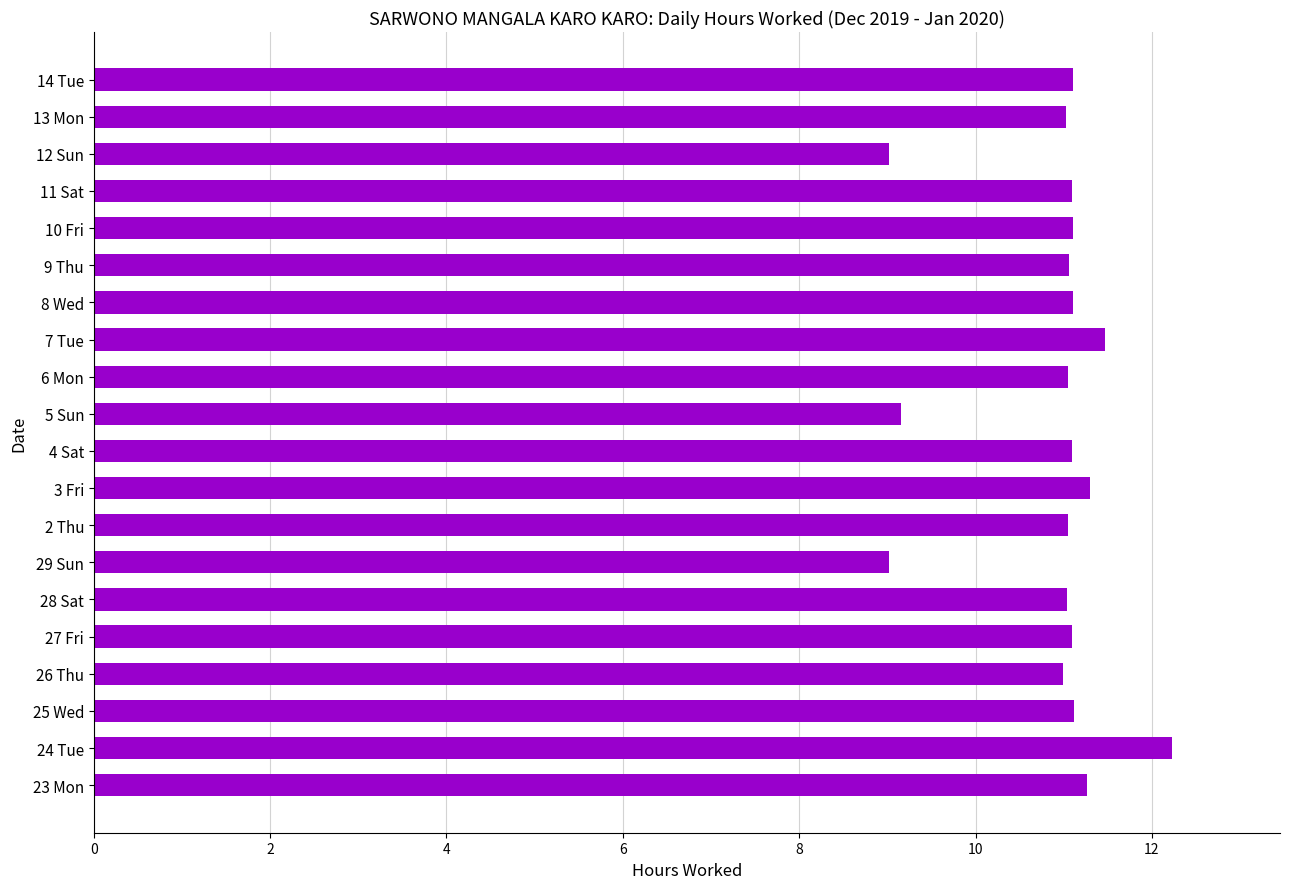

What is the difference between the maximum and second lowest values?

3.2